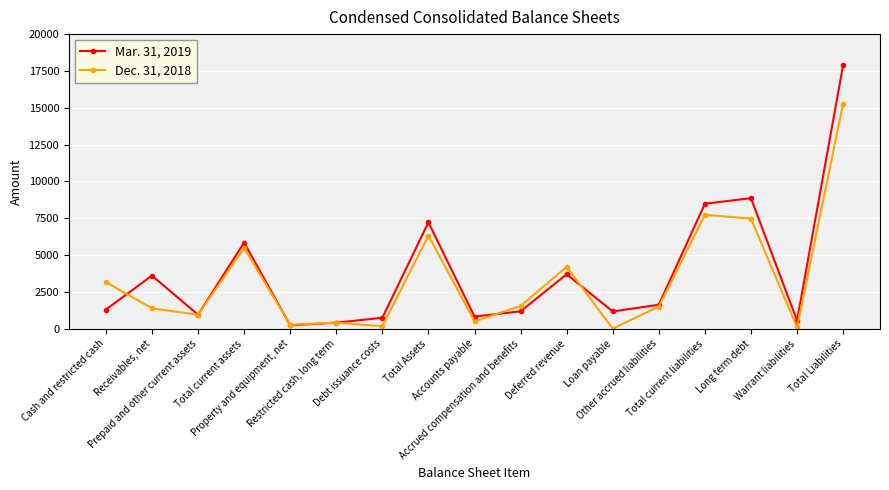

Rank the series by their average value, from highest to lowest.

Mar. 31, 2019, Dec. 31, 2018